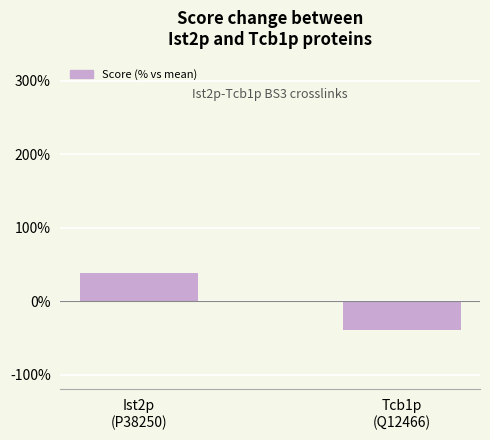

Between Ist2p
(P38250) and Tcb1p
(Q12466), which is larger?

Ist2p
(P38250)